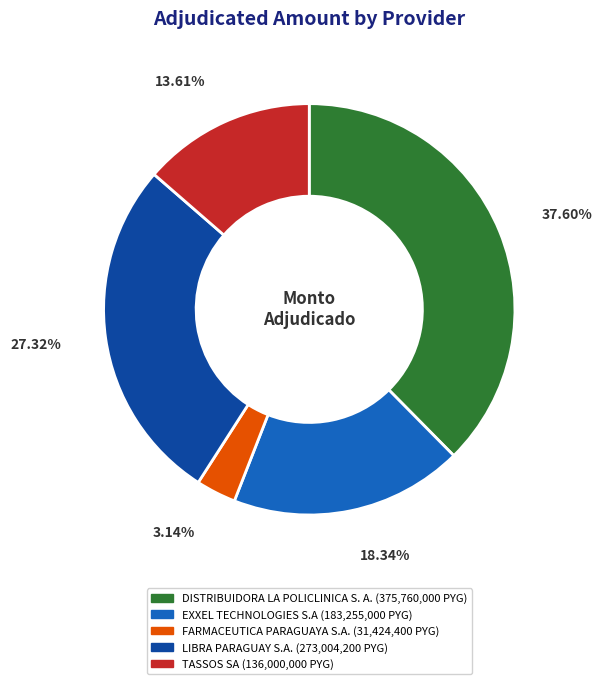

Is it true that EXXEL TECHNOLOGIES S.A is 18% of the pie?

True